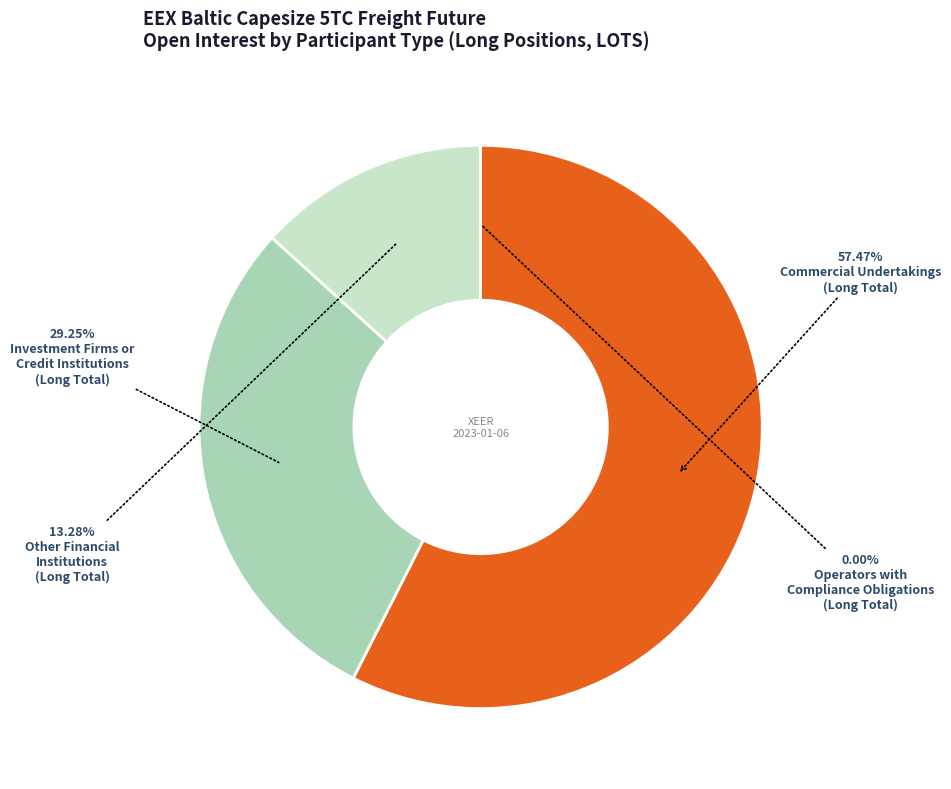

Rank the categories by value from highest to lowest.

Commercial Undertakings
(Long Total), Investment Firms or
Credit Institutions
(Long Total), Other Financial
Institutions
(Long Total), Operators with
Compliance Obligations
(Long Total)